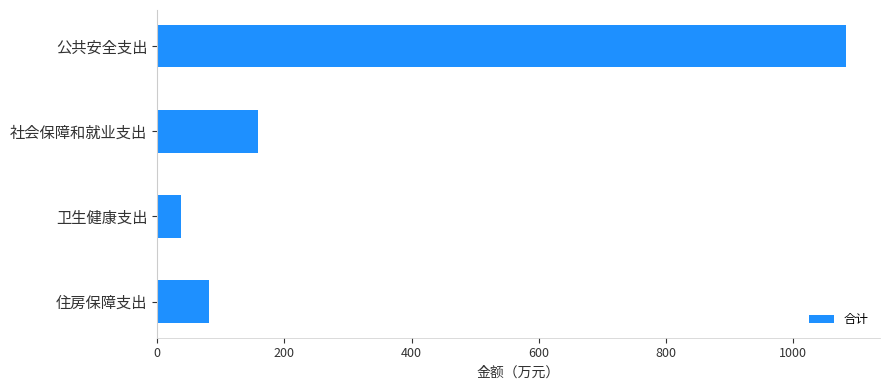

List the labels in order of value, largest first.

公共安全支出, 社会保障和就业支出, 住房保障支出, 卫生健康支出